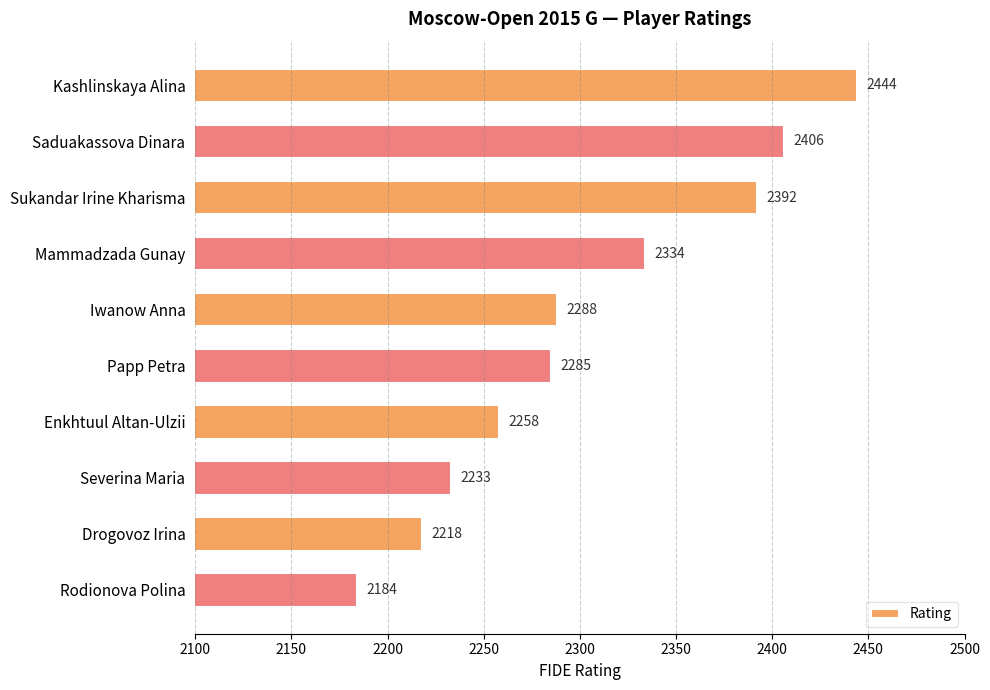

Which has a higher value, Rodionova Polina or Enkhtuul Altan-Ulzii?

Enkhtuul Altan-Ulzii